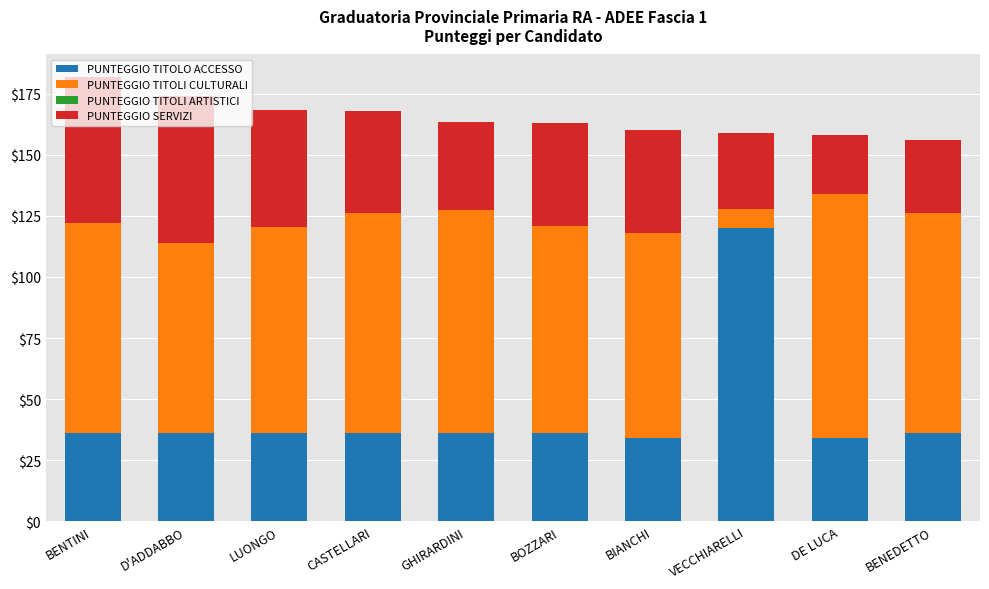

The value of PUNTEGGIO TITOLO ACCESSO at GHIRARDINI is 22.8. True or false?

False